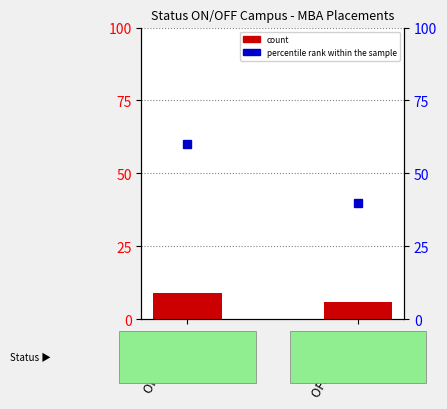

What is the smallest value displayed?

6